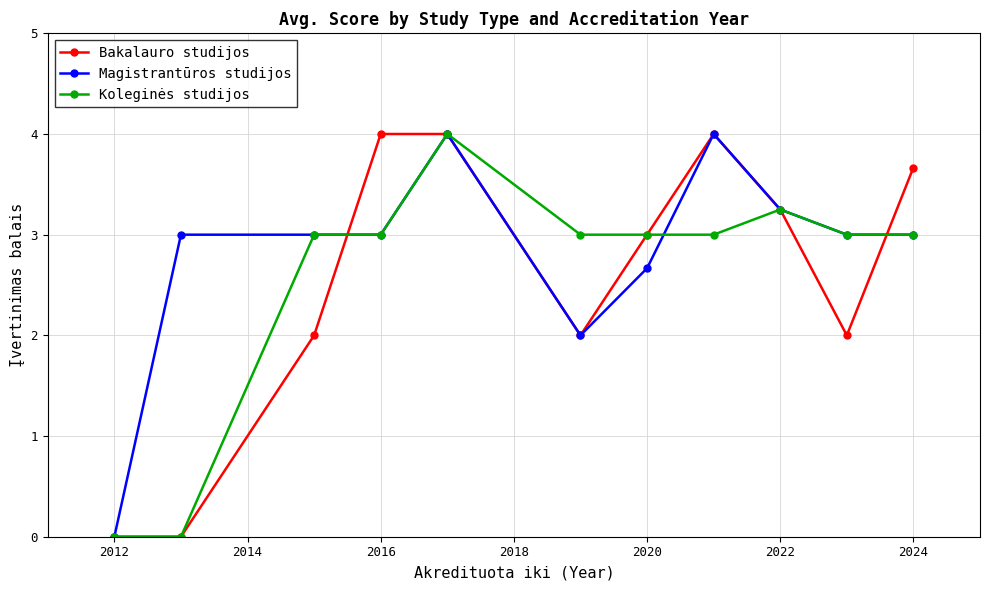

Which series has the largest total across all categories?

Magistrantūros studijos